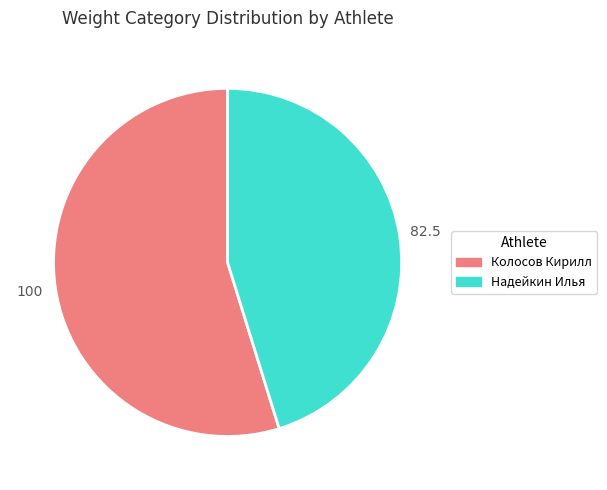

Rank the categories by value from lowest to highest.

Надейкин Илья, Колосов Кирилл